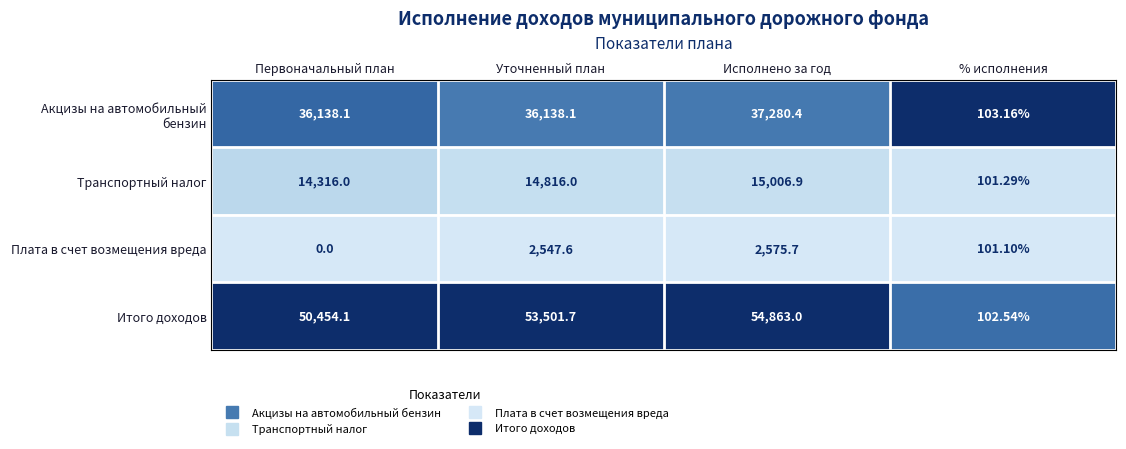

List the series in order of their overall mean, highest first.

Итого доходов, Акцизы на автомобильный бензин, Транспортный налог, Плата в счет возмещения вреда